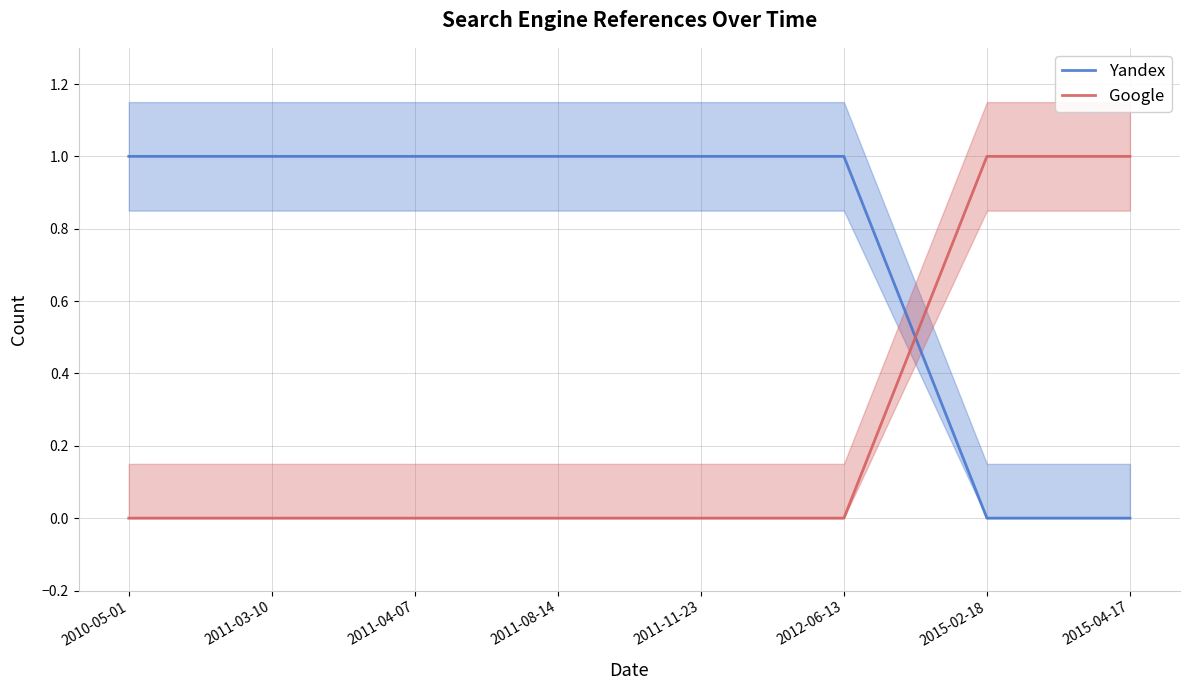

What is the spread (max minus min) of values at 2010-05-01?

1